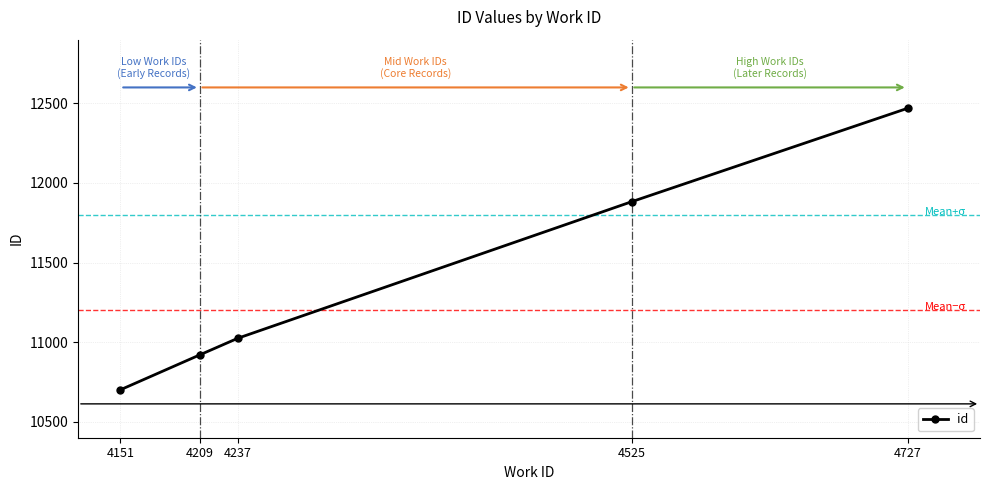

What is the sum of the values at 4727 and 4209?

23389